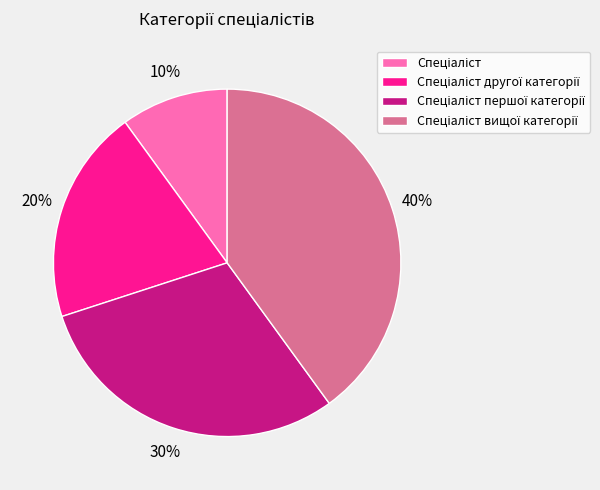

To the nearest percent, what is the difference between the largest and smallest slice percentages?

30%